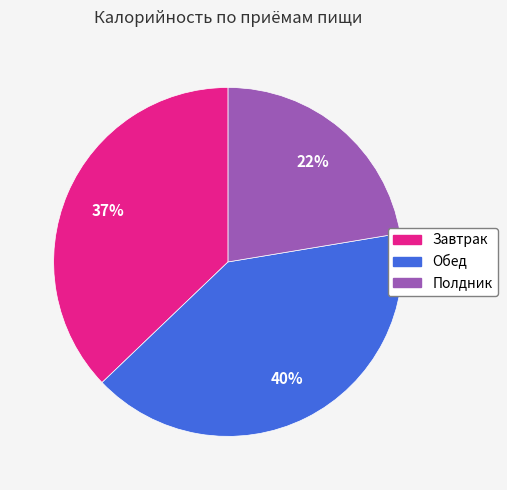

What is the ratio of the value at Полдник to the value at Обед?

0.6